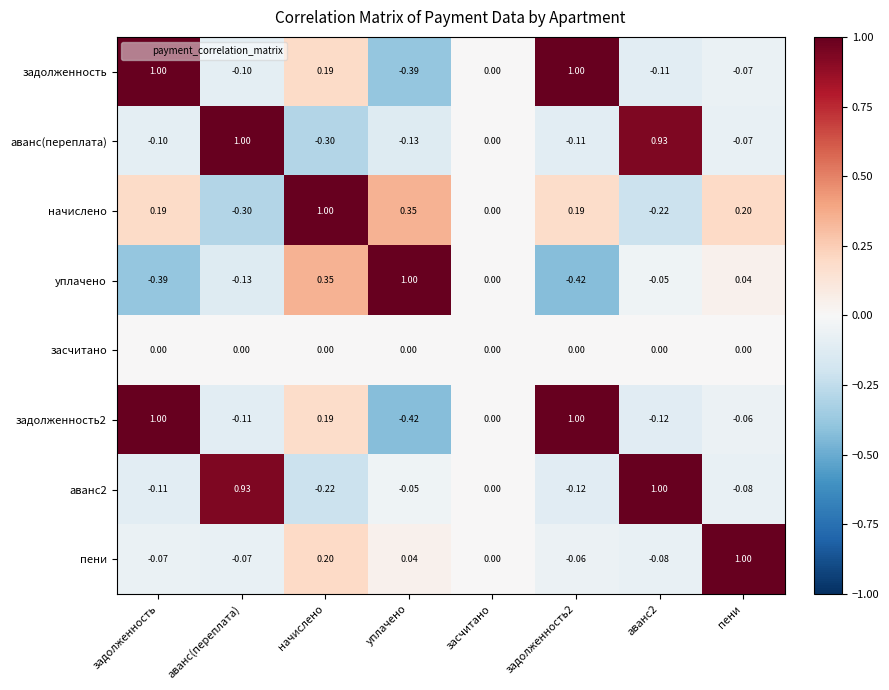

What is the difference between the highest and lowest values at пени?

1.1